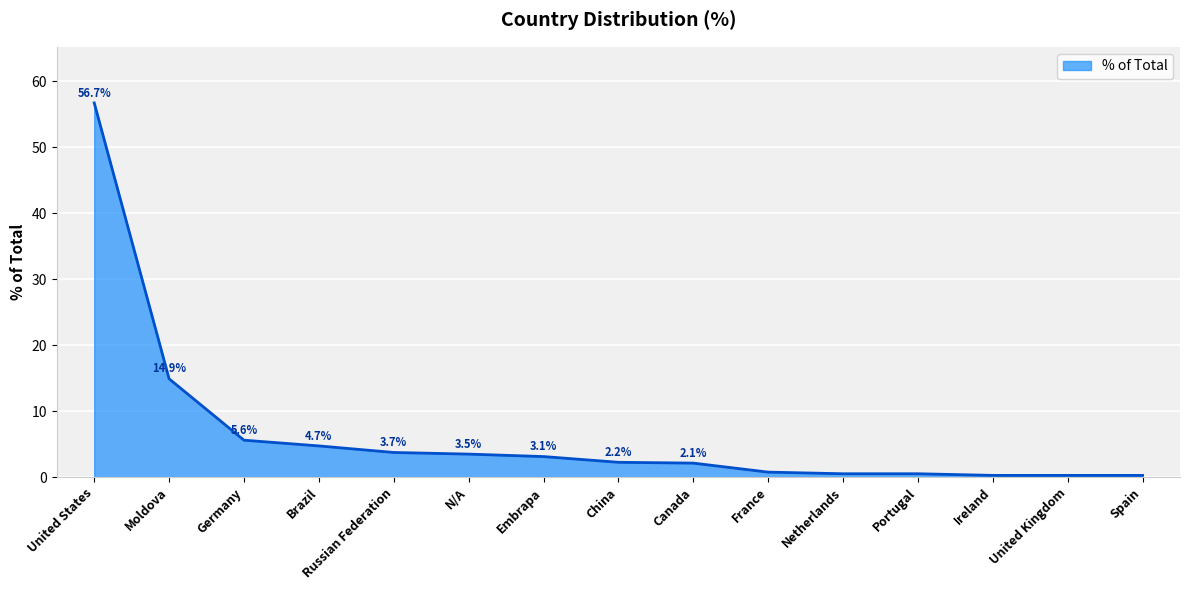

What position from the left is Moldova?

2